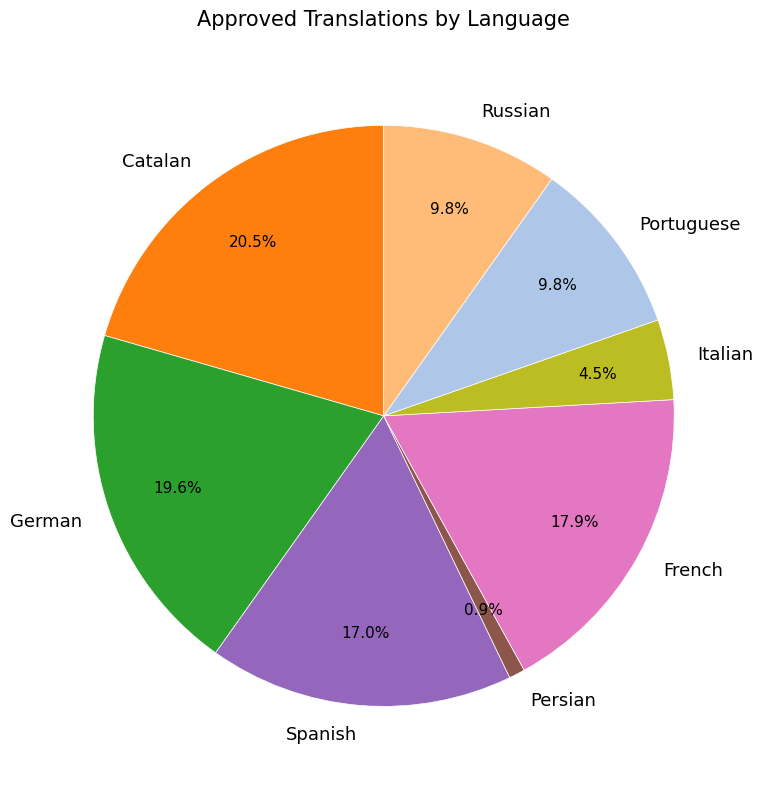

How much of the chart is everything except Persian?

99.1%